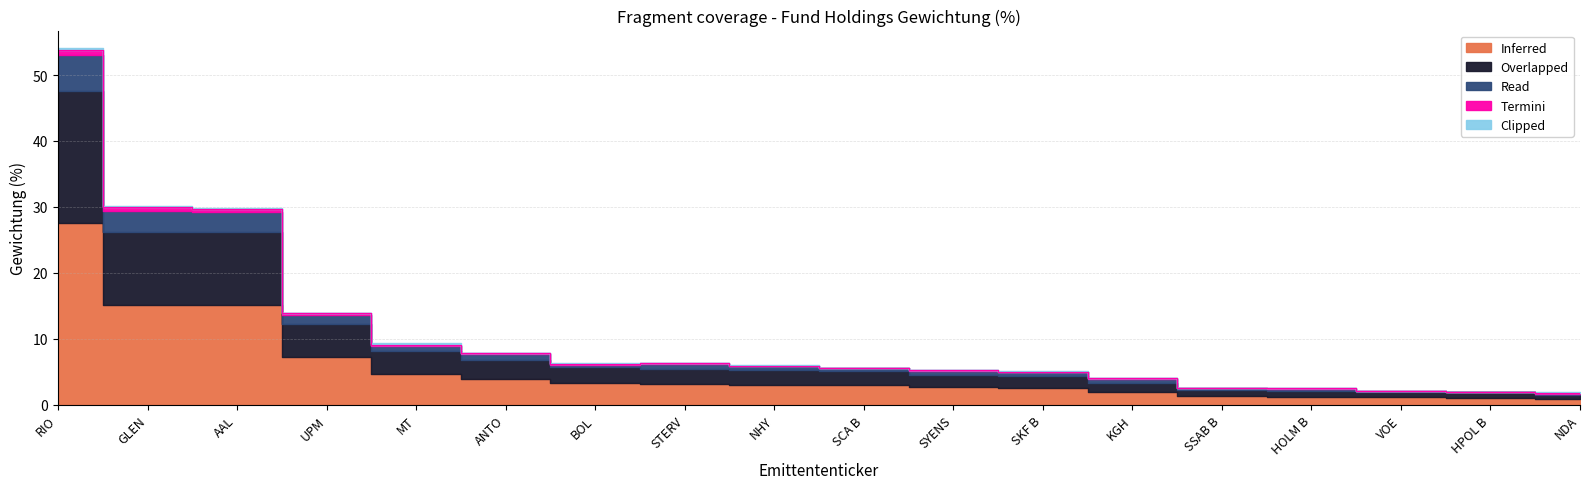

Rank the categories by Read value from lowest to highest.

NDA, HPOL B, VOE, HOLM B, SSAB B, KGH, SKF B, SYENS, SCA B, NHY, BOL, STERV, ANTO, MT, UPM, AAL, GLEN, RIO